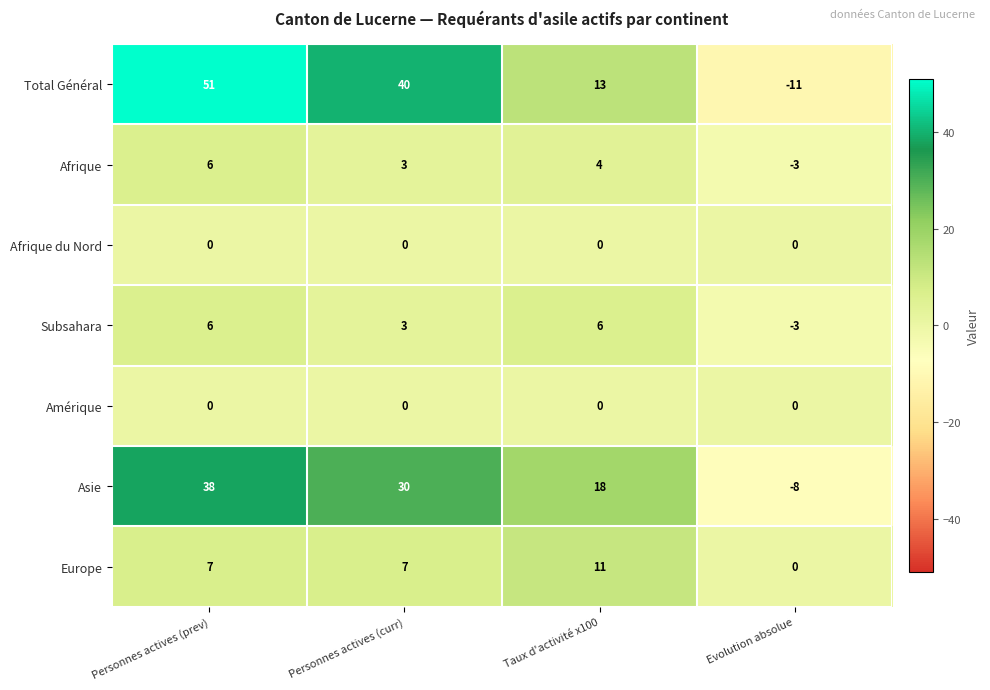

Is it true that Afrique equals 4 at Personnes actives (prev)?

False